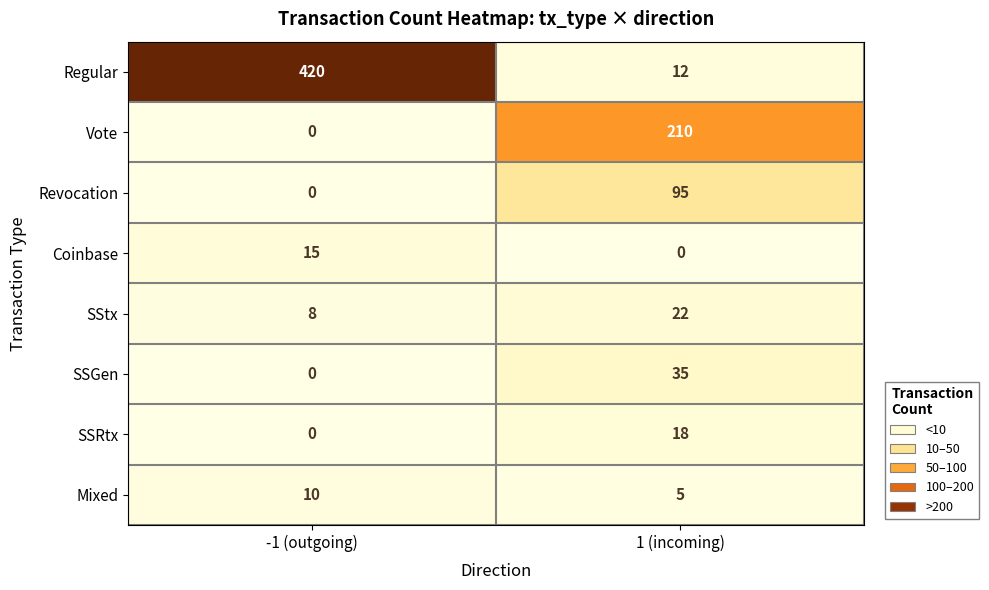

Read the SStx value at -1 (outgoing), to the nearest 5.

10